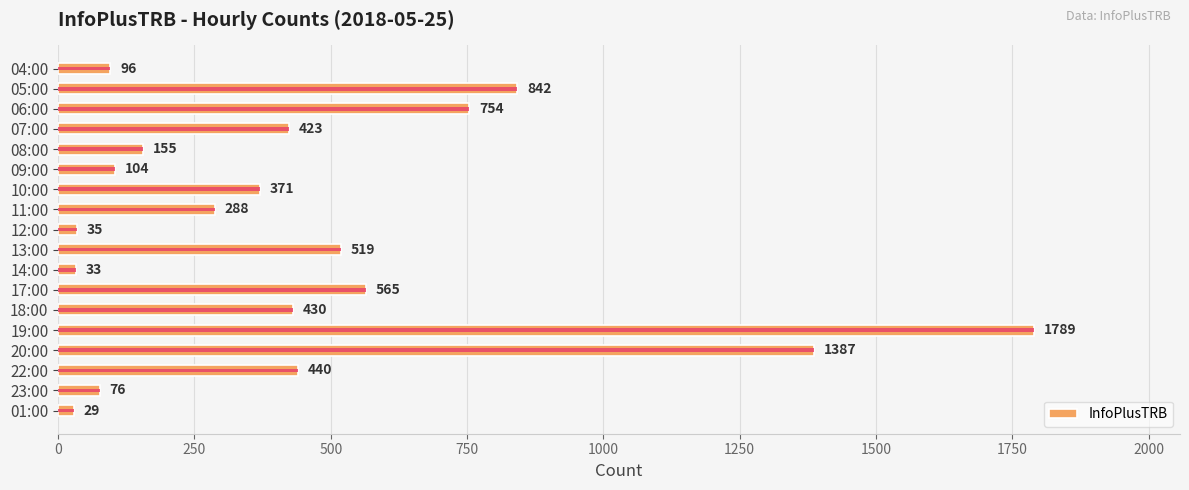

Does the chart contain any negative values?

No